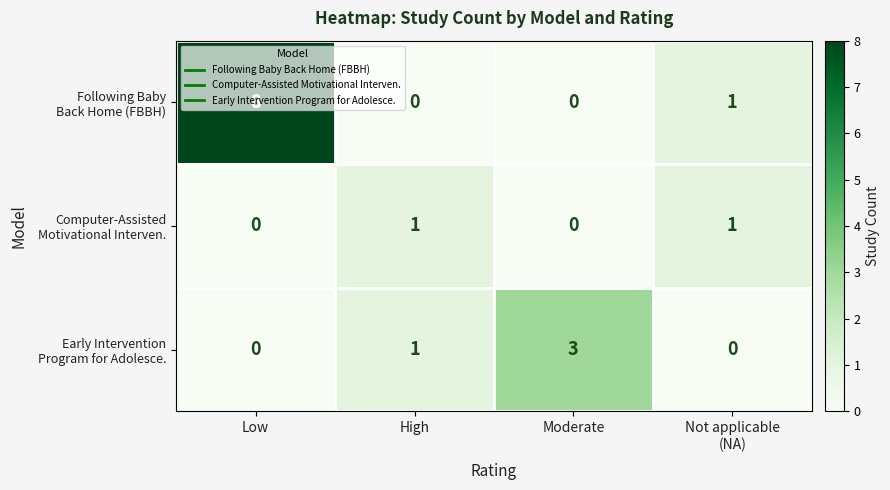

Which category has the highest value across all series?

Low